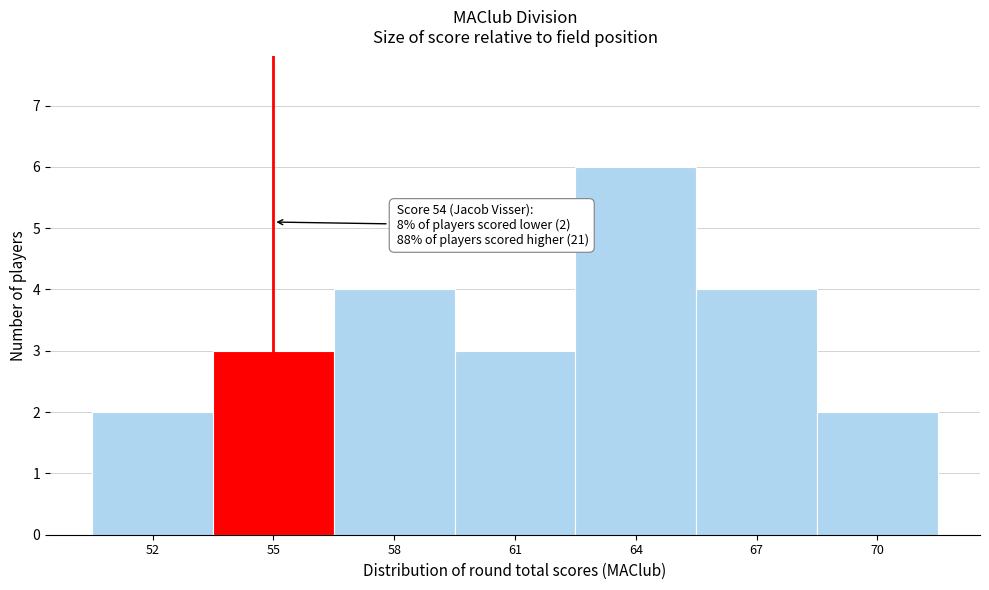

Which range on the x-axis has the tallest bar?

62.5 to 65.5